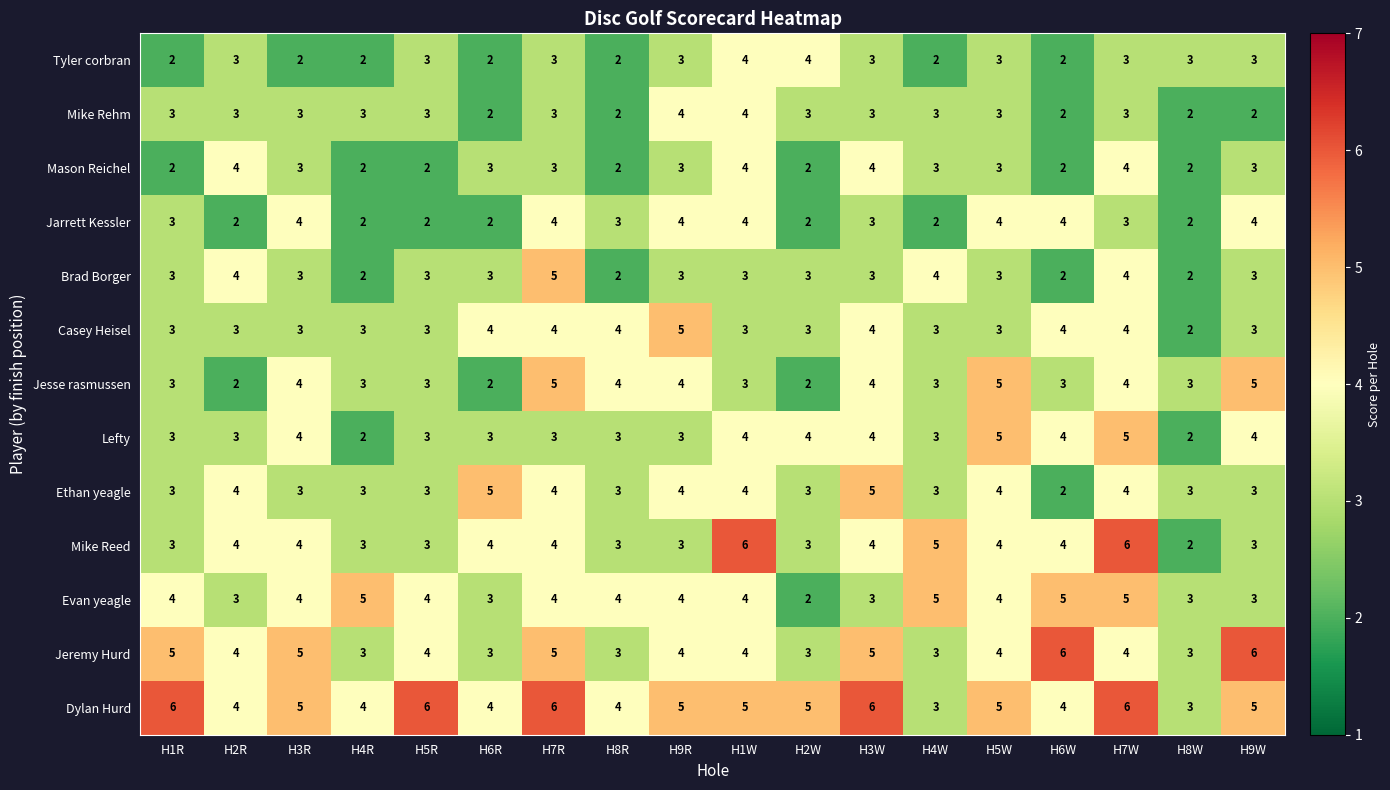

How many Ethan yeagle values are between 3 and 4?

15